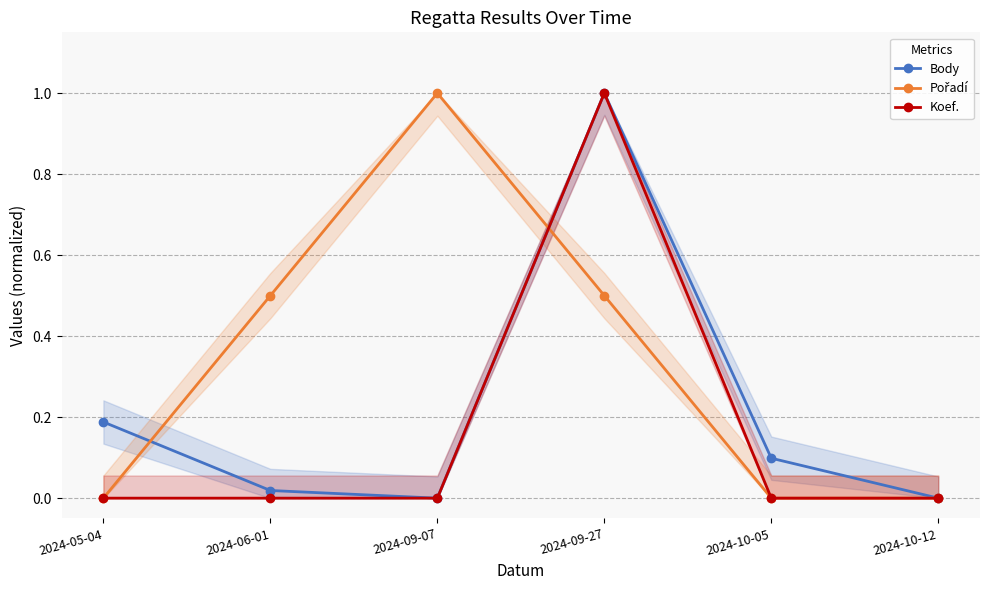

List the series in order of their overall mean, highest first.

Pořadí, Body, Koef.